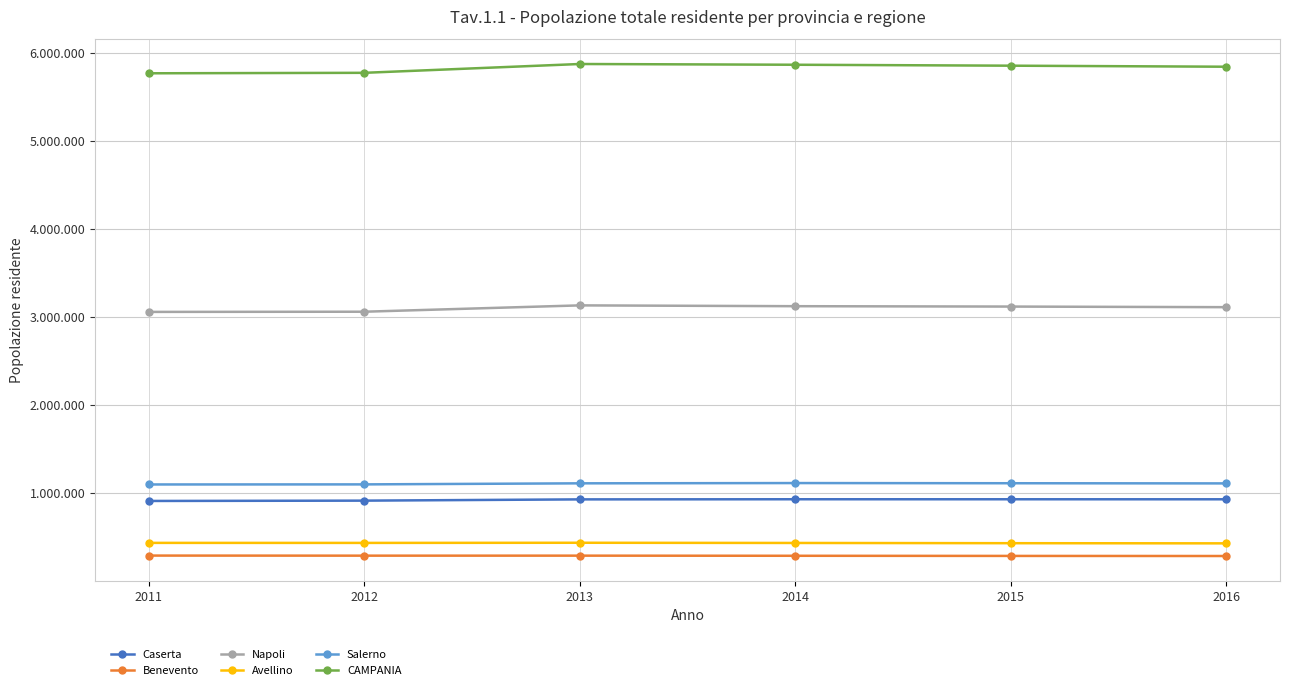

List the labels in order of CAMPANIA value, largest first.

2013, 2014, 2015, 2016, 2012, 2011